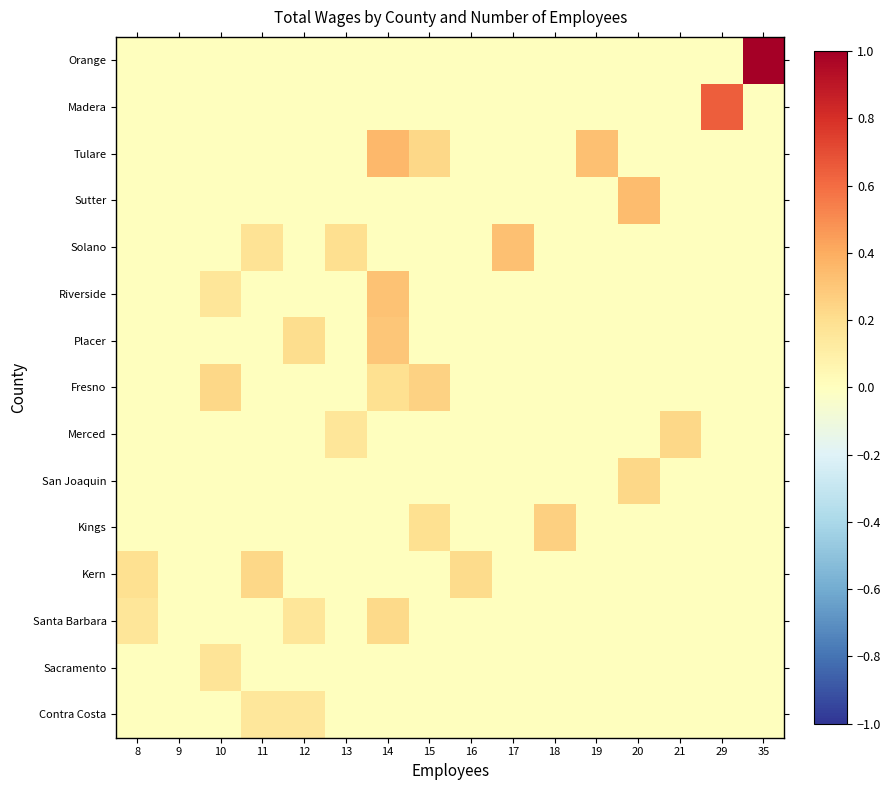

What is the maximum value shown in the chart?

1.0